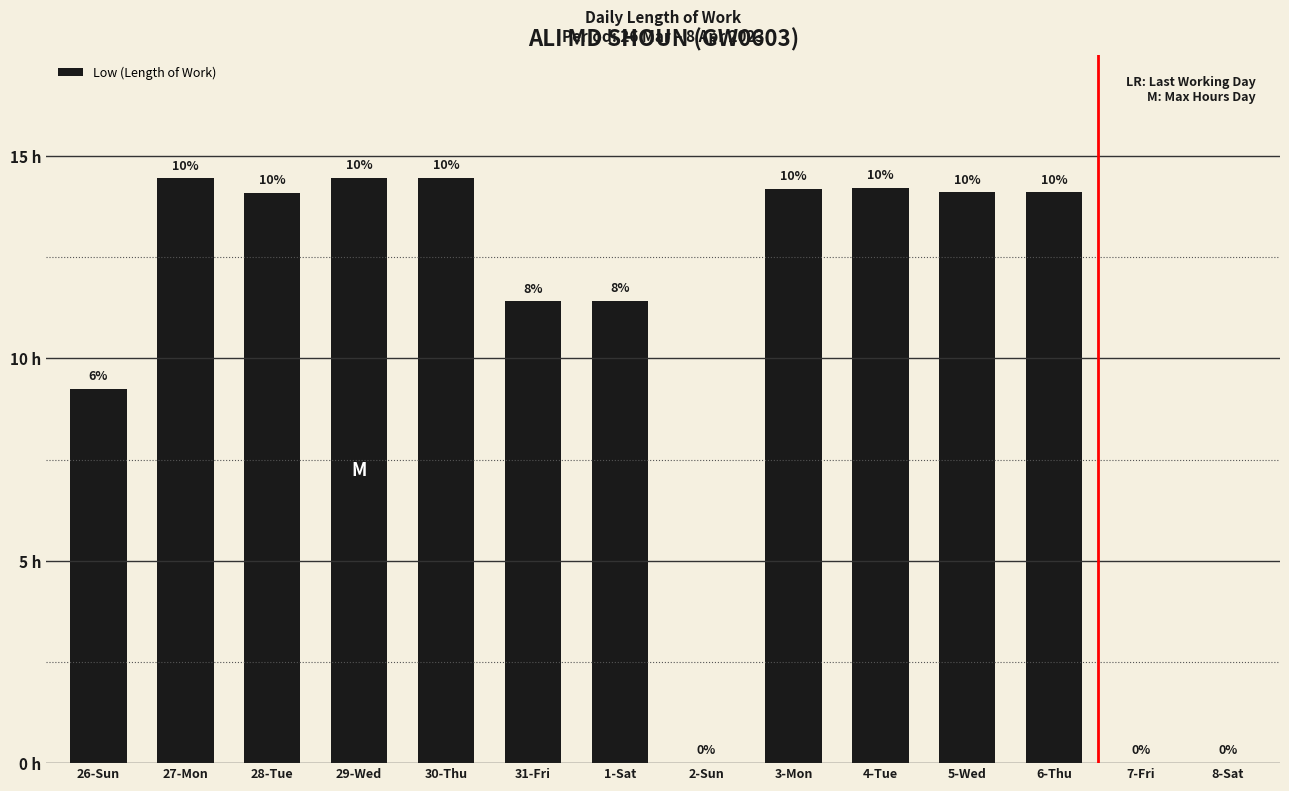

Approximately how many times larger is the value at 6-Thu compared to 26-Sun?

1.5